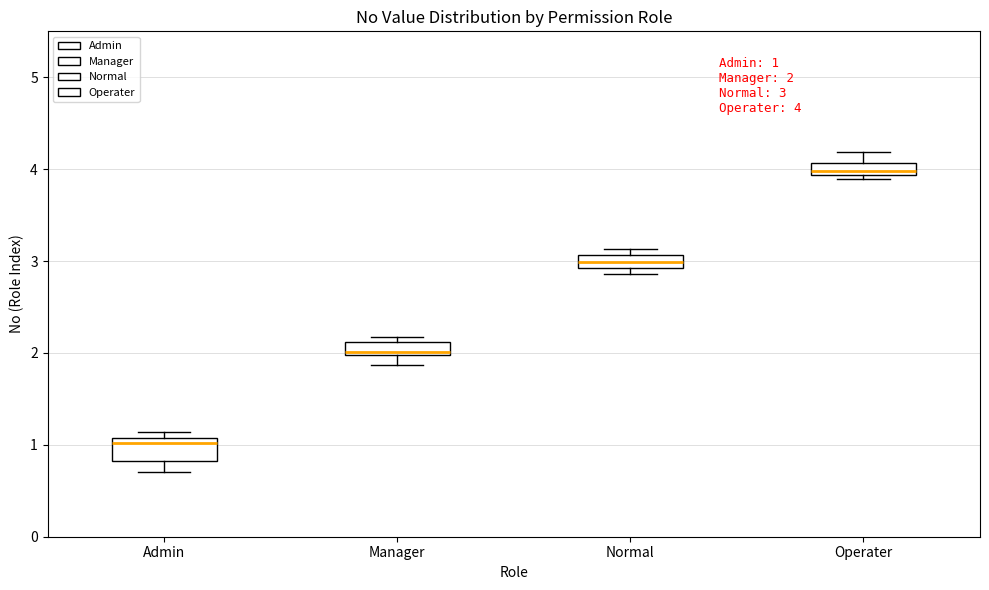

Which box has the highest median line?

Operater